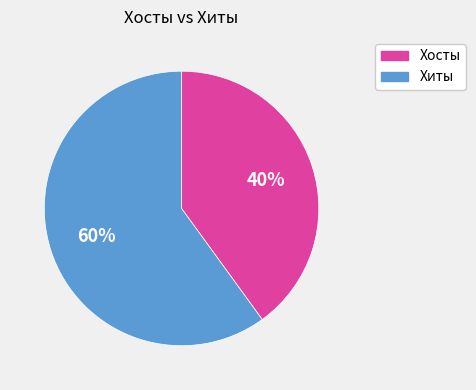

The Хиты slice represents 66% of the pie. True or false?

False